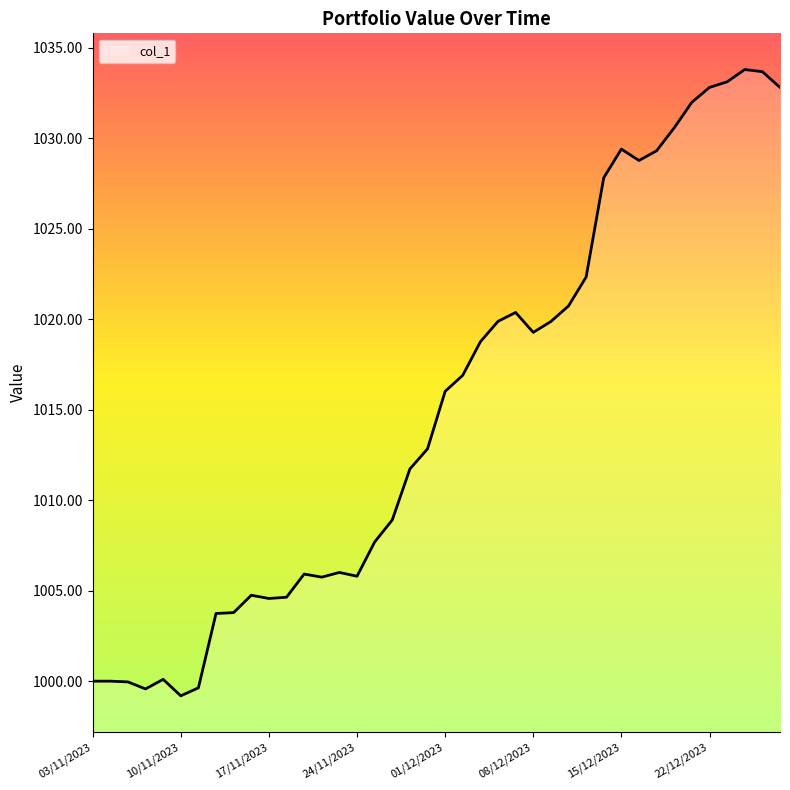

What is the greatest value displayed?

1033.8